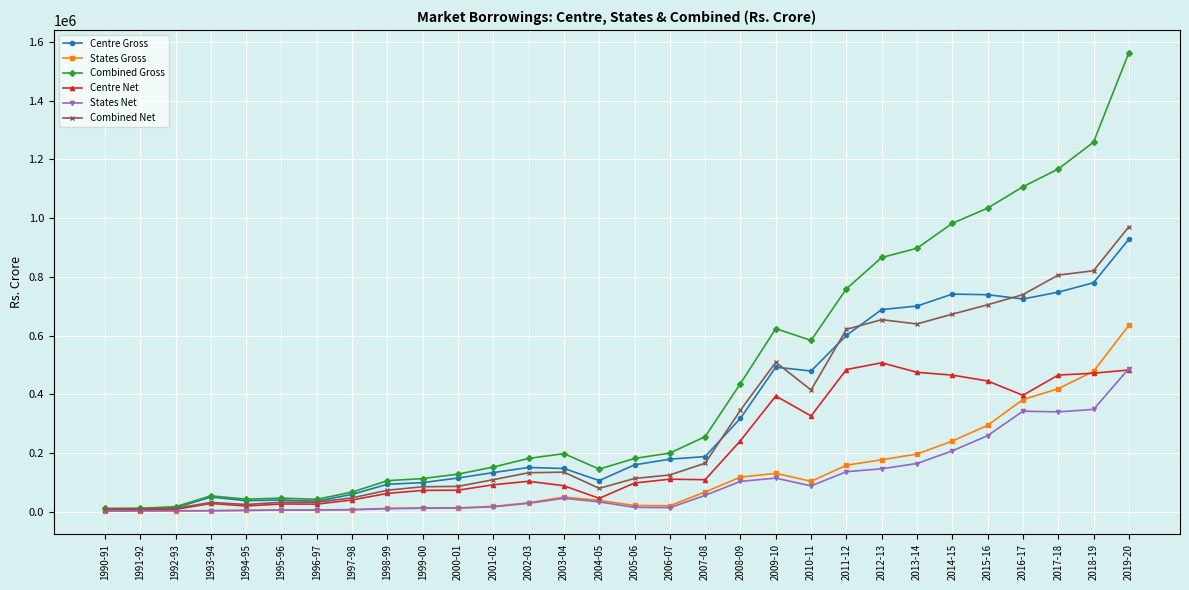

In Combined Net, how many points are lower than both neighbors (excluding endpoints)?

4